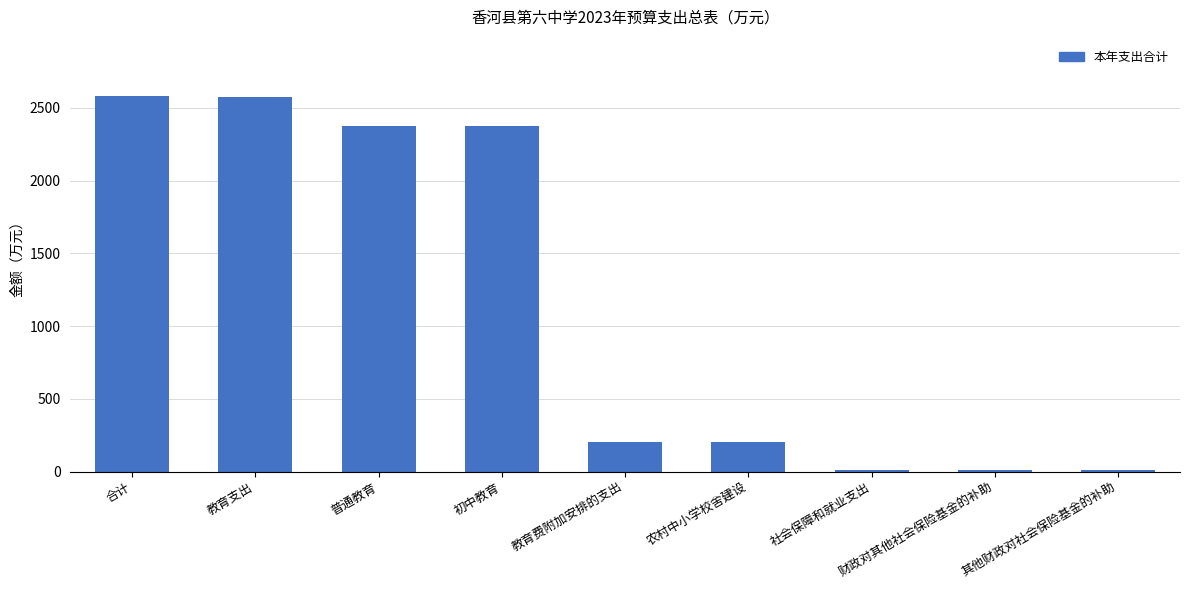

What is the average value?

1147.6